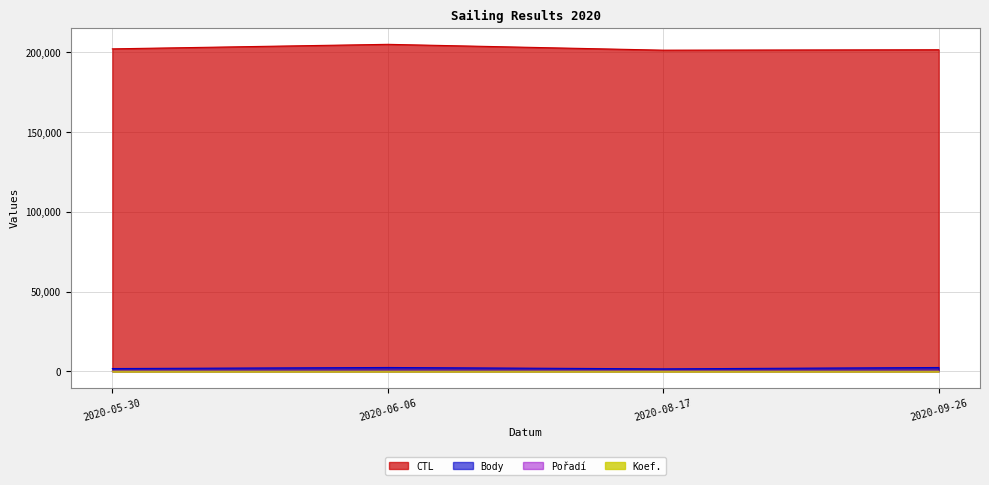

In CTL, how many points are higher than both neighbors (excluding endpoints)?

1